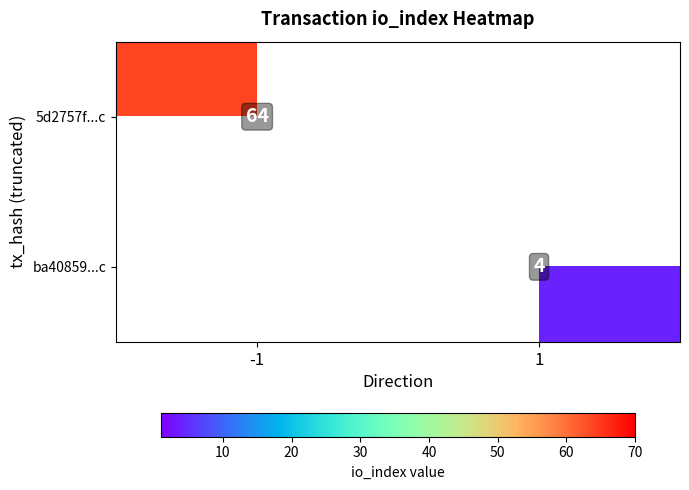

Is it true that 5d2757f...c equals 35 at -1?

False